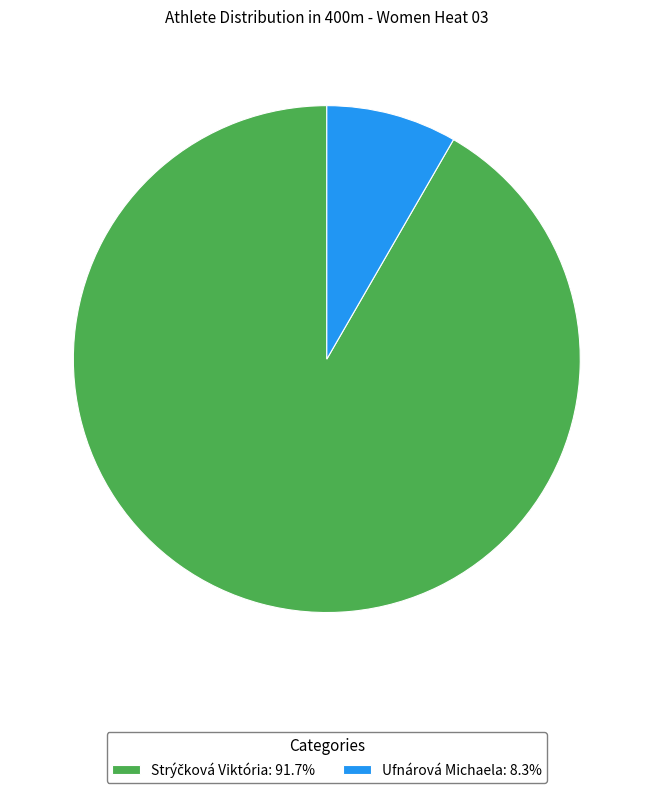

Is there any slice that represents more than half of the pie?

Yes